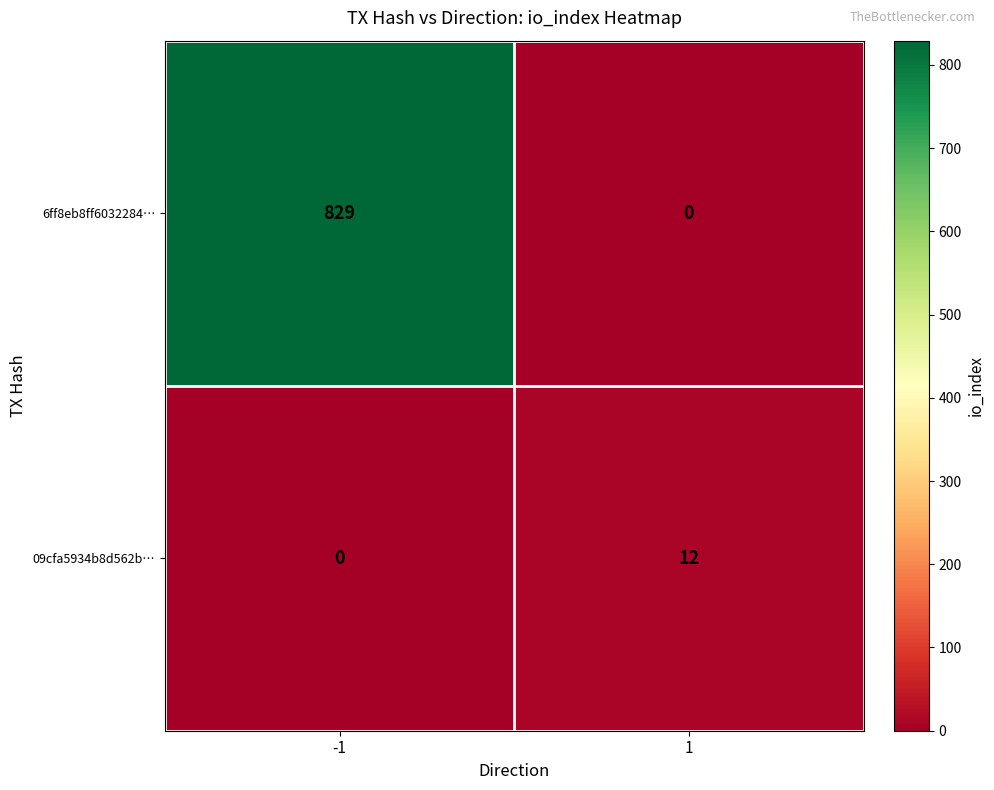

How many values in 6ff8eb8ff6032284… are above zero?

1